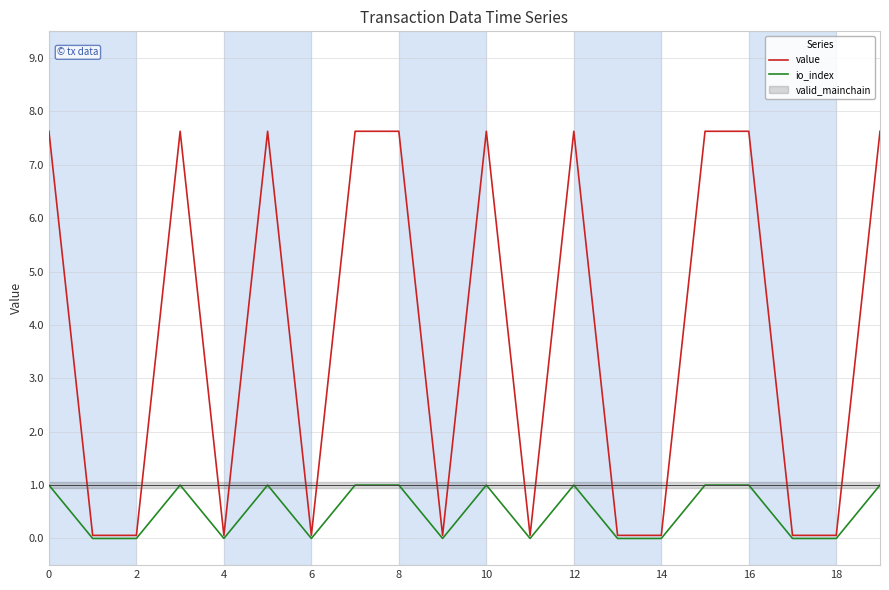

What is the average value of the io_index series?

0.5